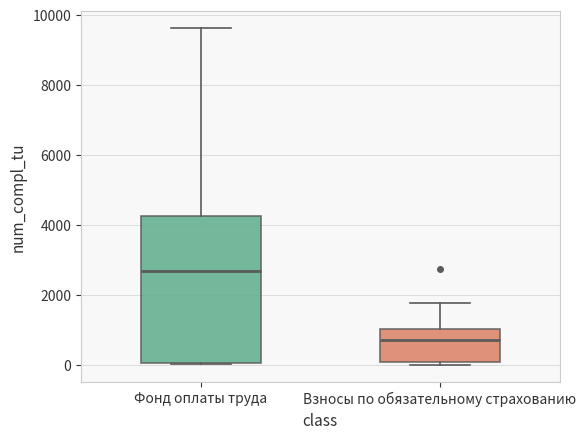

Comparing the boxes themselves (not the whiskers), which one is the tallest?

Фонд оплаты труда